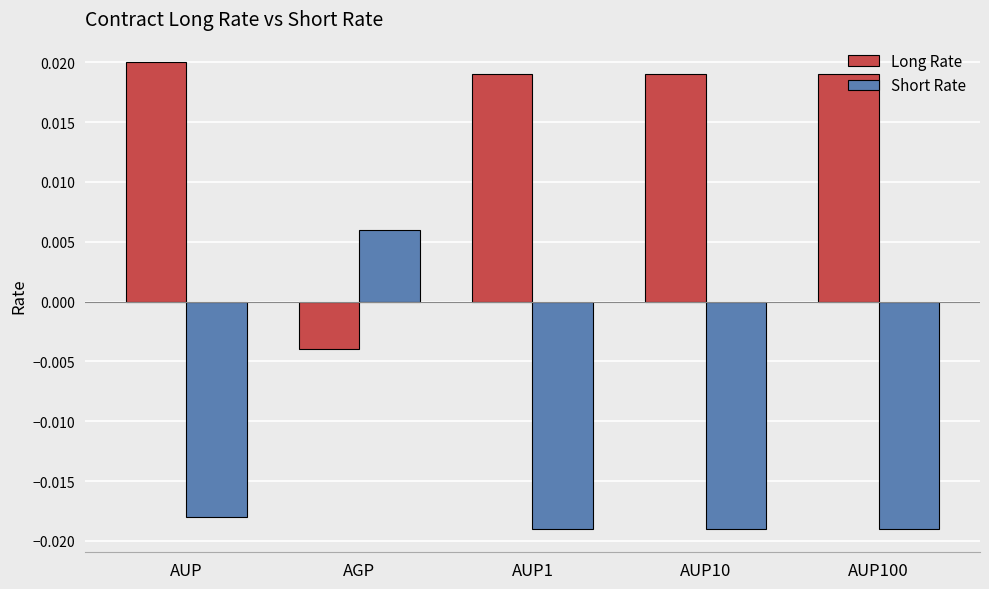

At how many categories does at least one series exceed 0?

5